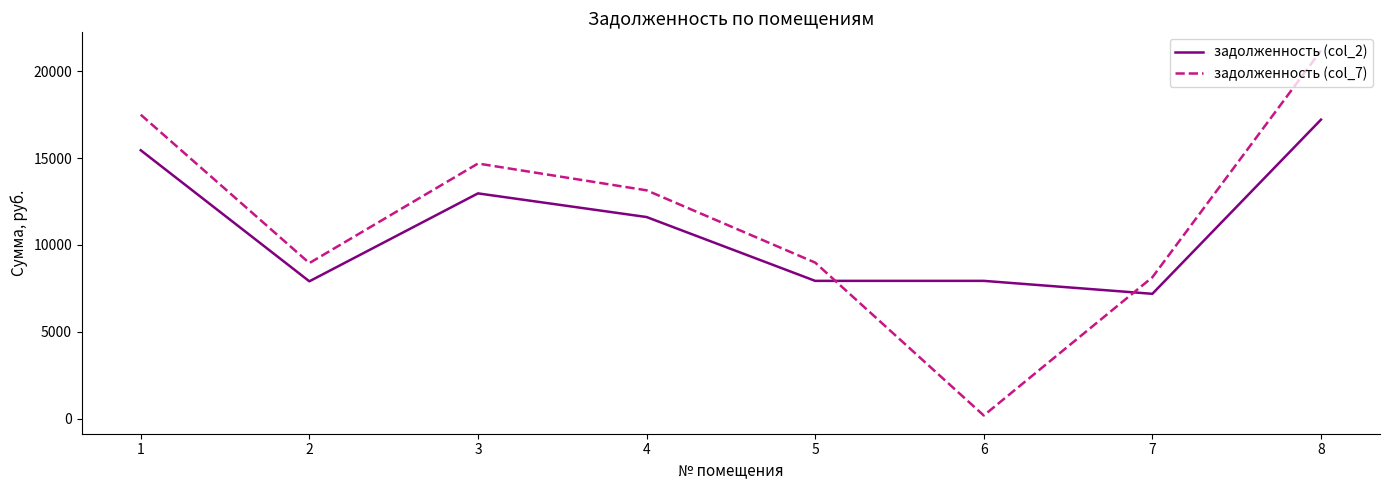

True or false: задолженность (col_7) has more than 0 points higher than both neighbors.

True